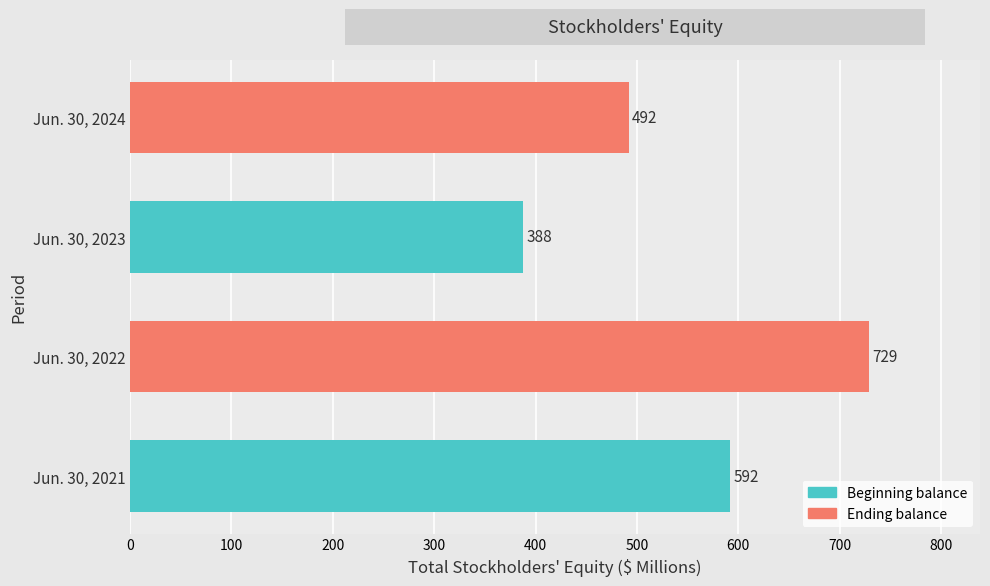

Count the number of data series in this chart.

1